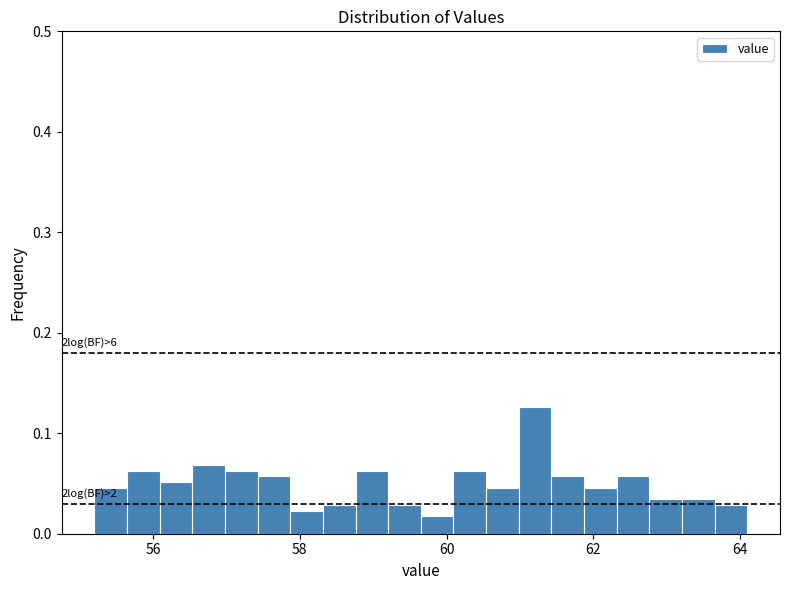

Around what value on the x-axis is the tallest bar? Give the approximate position of its centre, as read against the axis.

61.2